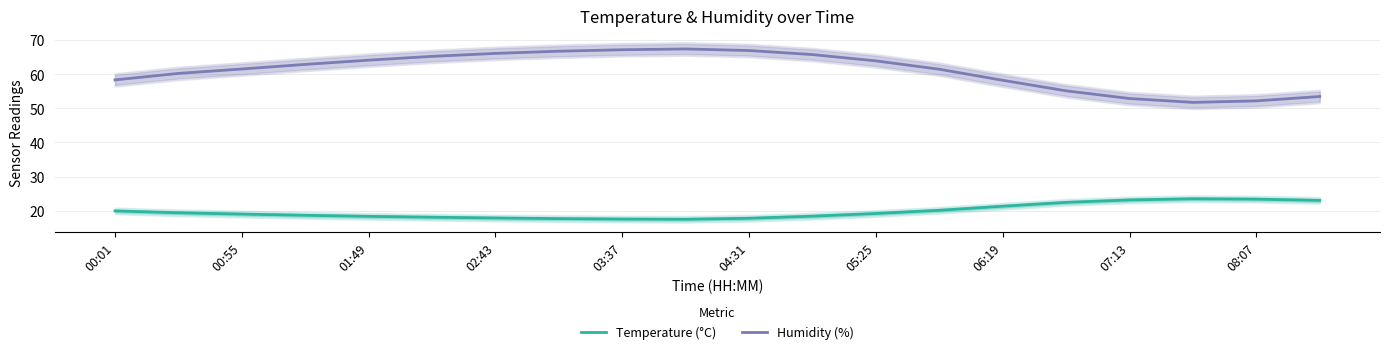

True or false: Temperature (°C) has more than 0 points higher than both neighbors.

True